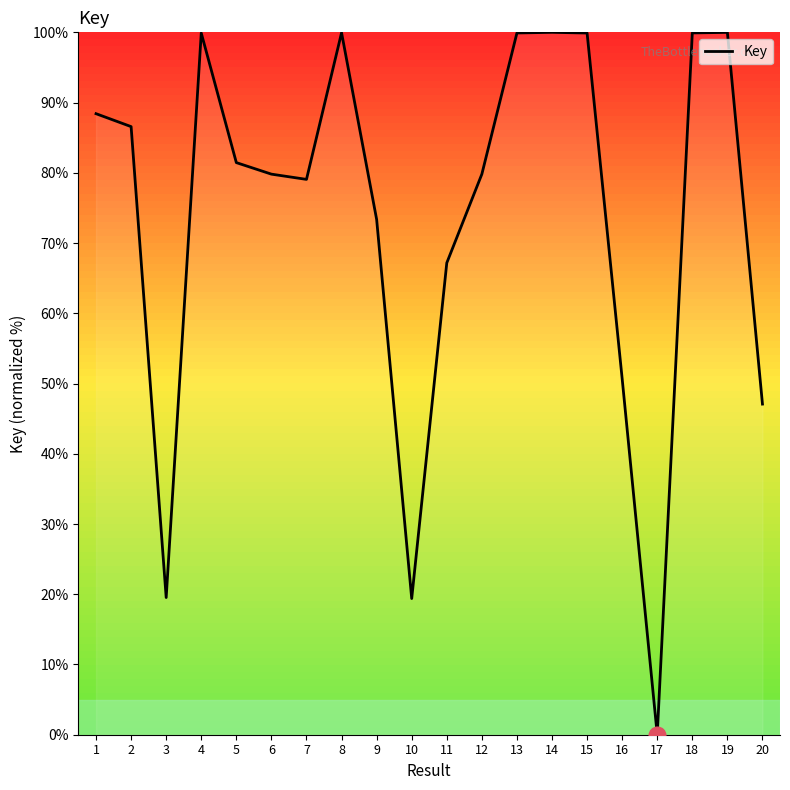

The value at 3 is 32.1. True or false?

False